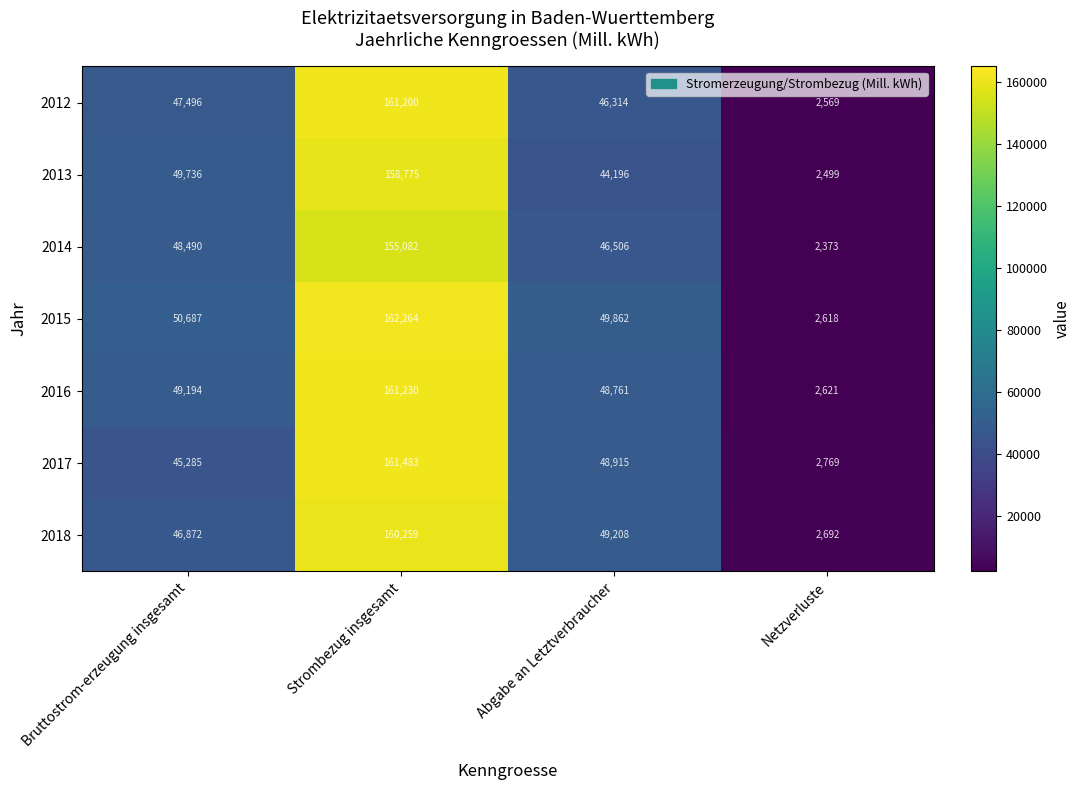

List the series in order of their peak value, highest first.

2015, 2017, 2016, 2012, 2018, 2013, 2014